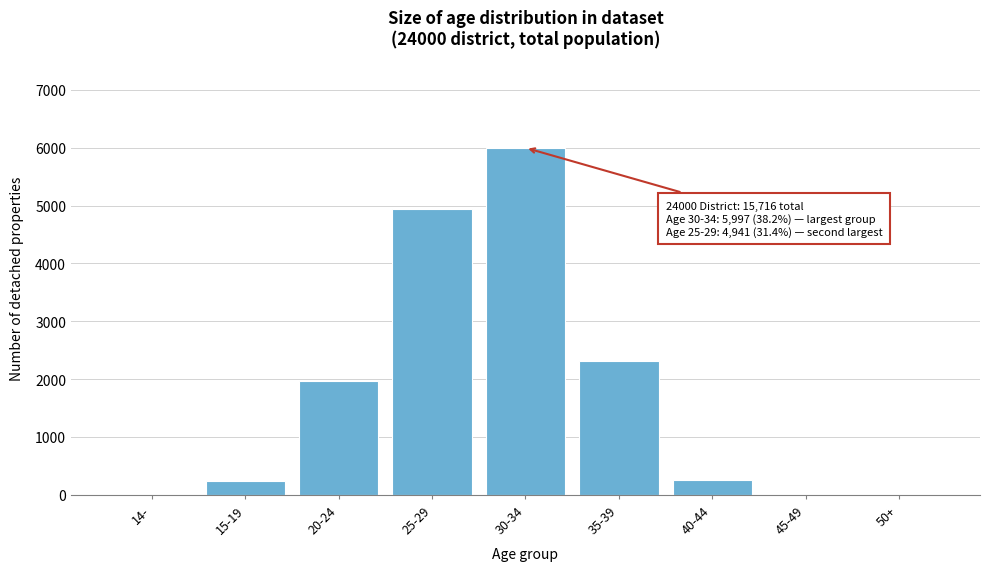

The value at 20-24 is 1967. True or false?

True